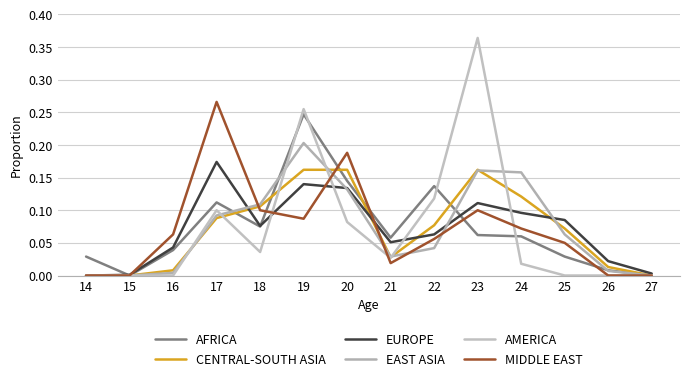

In AFRICA, how many points are lower than both neighbors (excluding endpoints)?

3